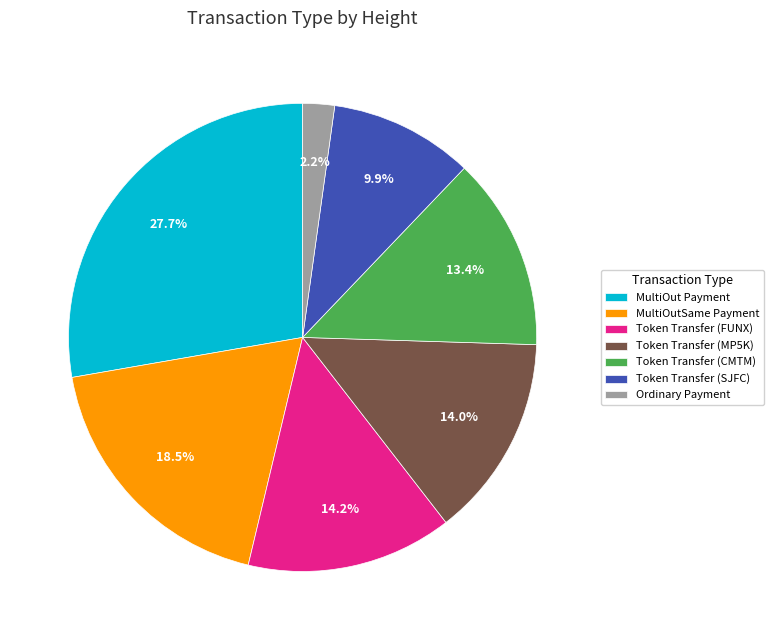

Is the sum of Token Transfer (CMTM) and Token Transfer (SJFC) greater than half?

No